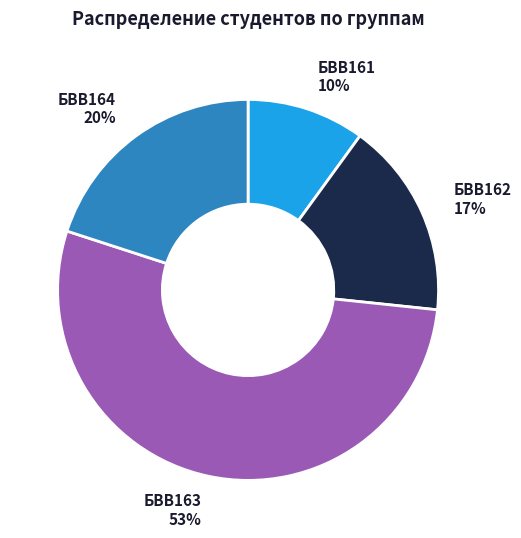

To the nearest percent, what is the combined percentage of БВВ163 and БВВ161?

63%